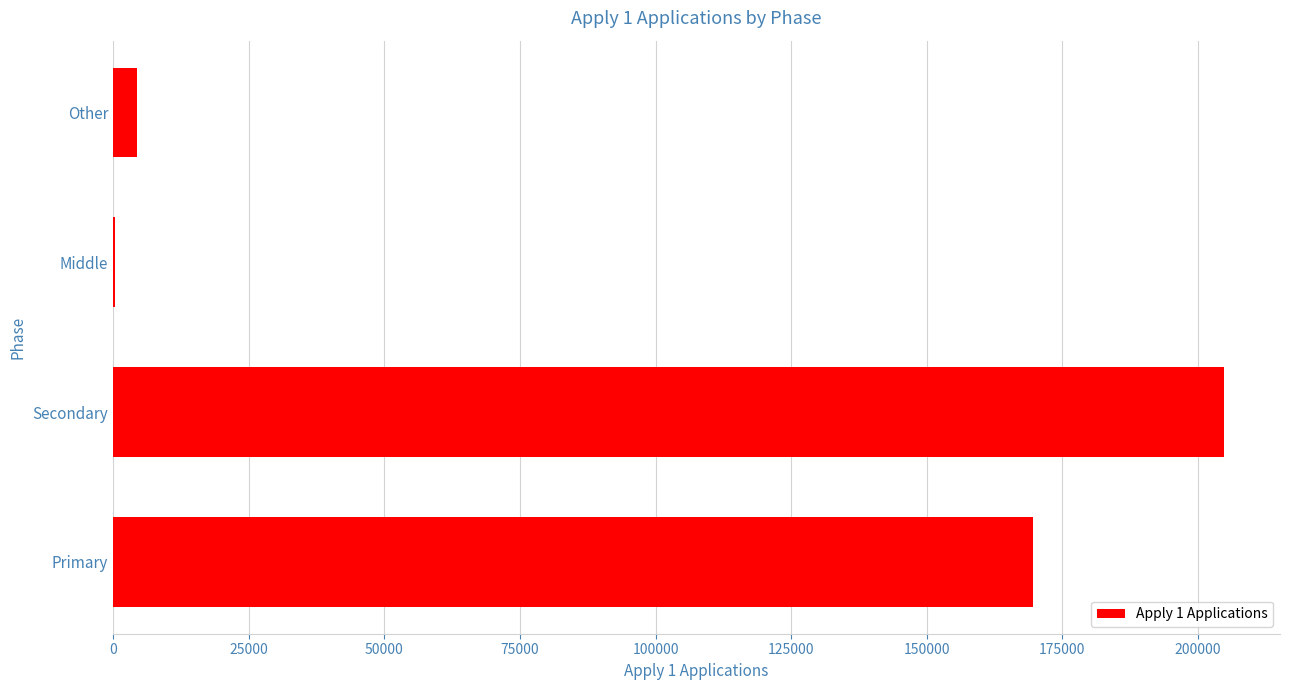

What is the sum of all values?

379250